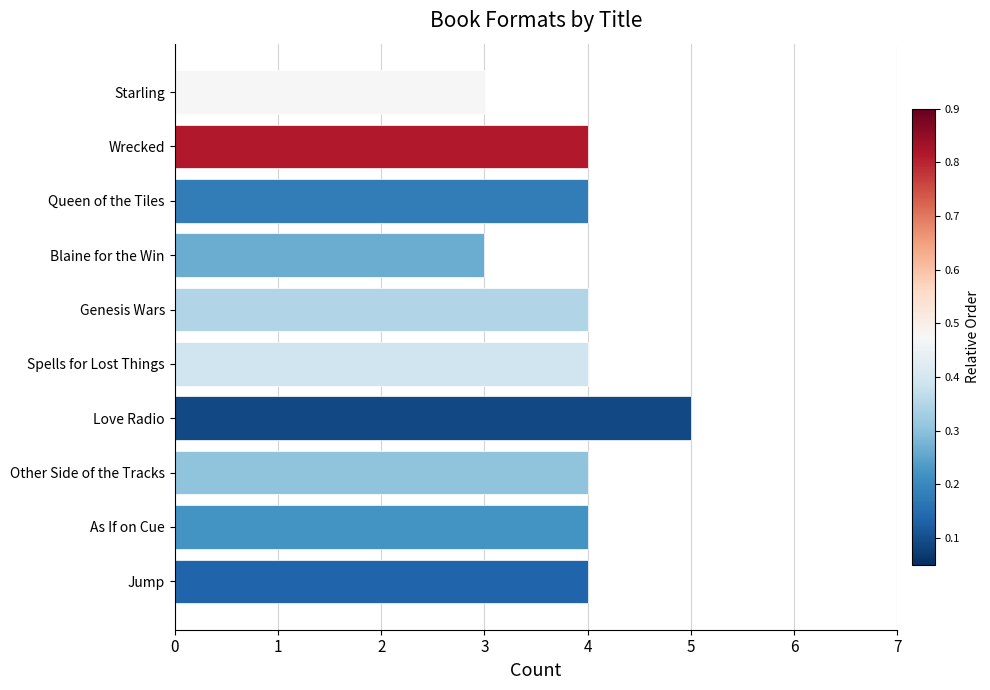

At which category does the chart reach its peak across all series?

Love Radio